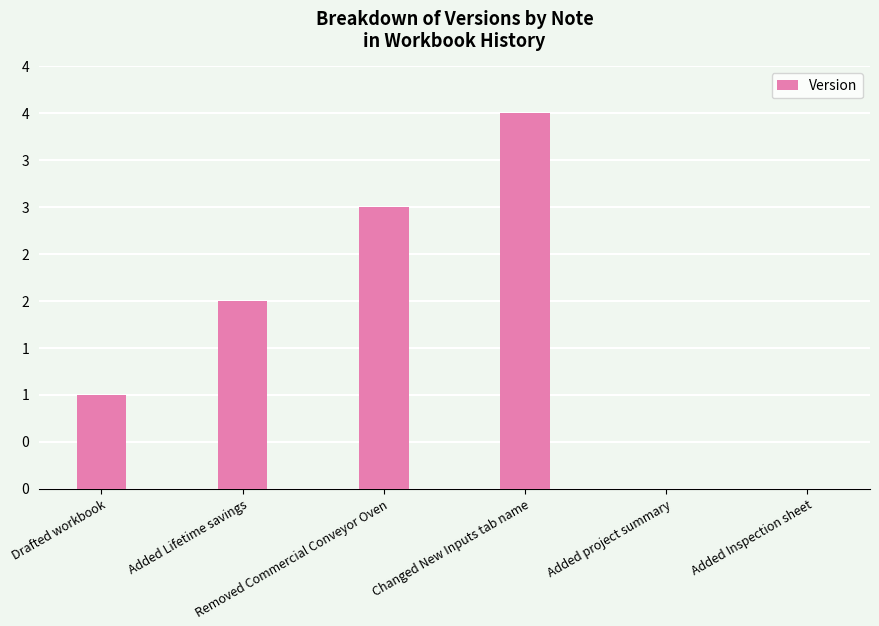

Reading left to right, extract all data points from this chart.

1	2	3	4	0	0